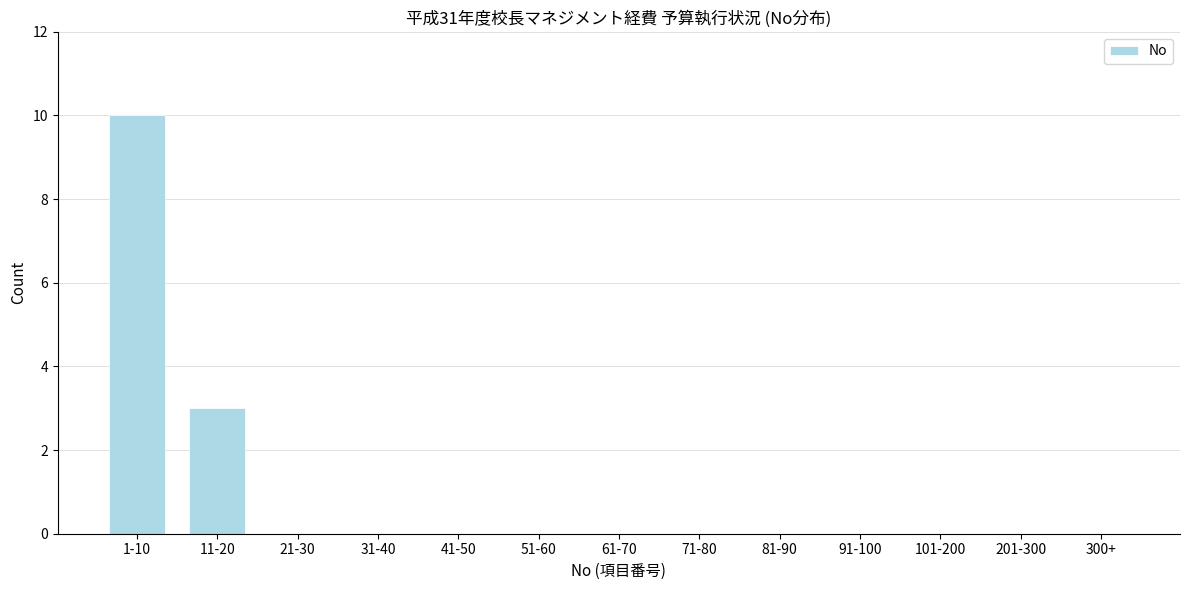

Reading right to left, what are all the values shown in this chart?

300+=0	201-300=0	101-200=0	91-100=0	81-90=0	71-80=0	61-70=0	51-60=0	41-50=0	31-40=0	21-30=0	11-20=3	1-10=10